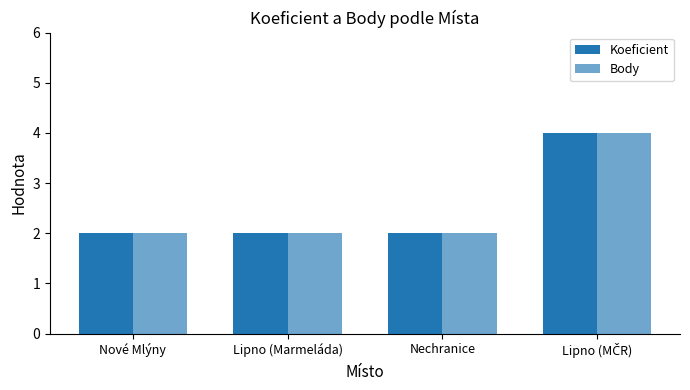

What is the label of the 2nd bar from the right?

Nechranice